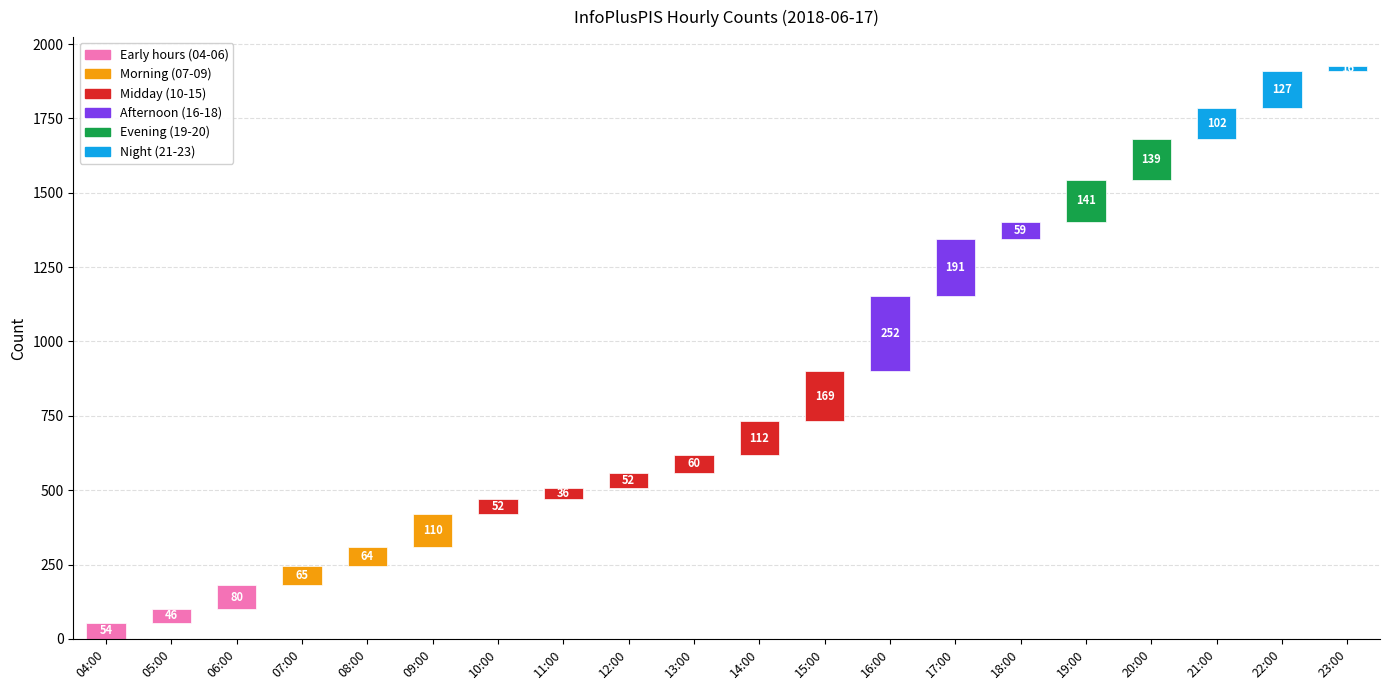

What is the difference between the second highest and second lowest values?

155